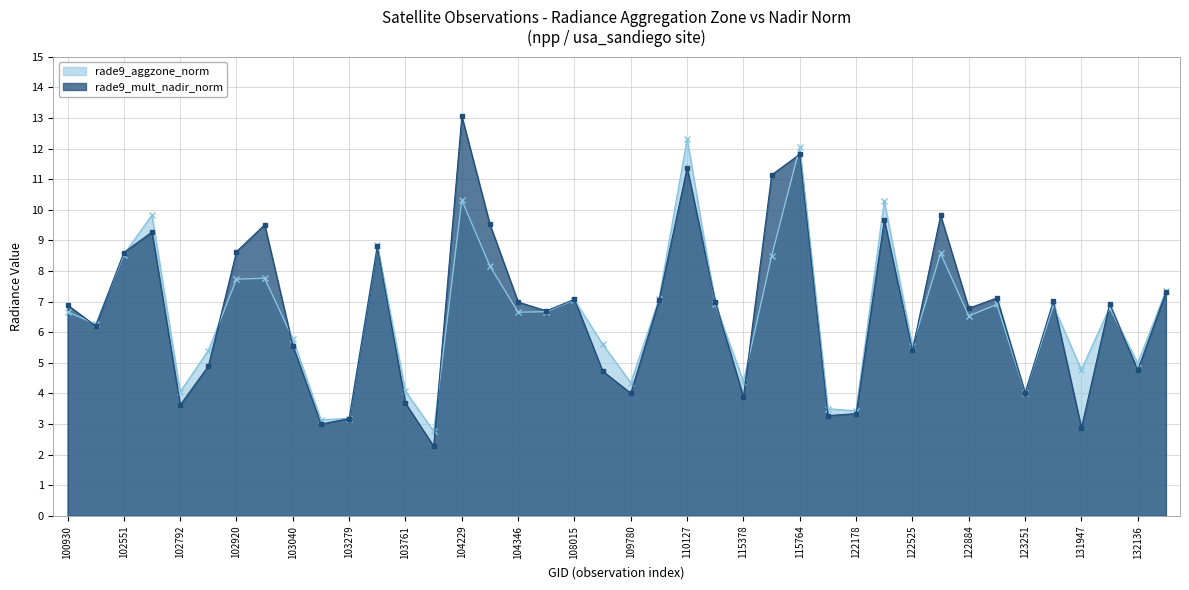

How many interior local peaks does the rade9_aggzone_norm series have?

12